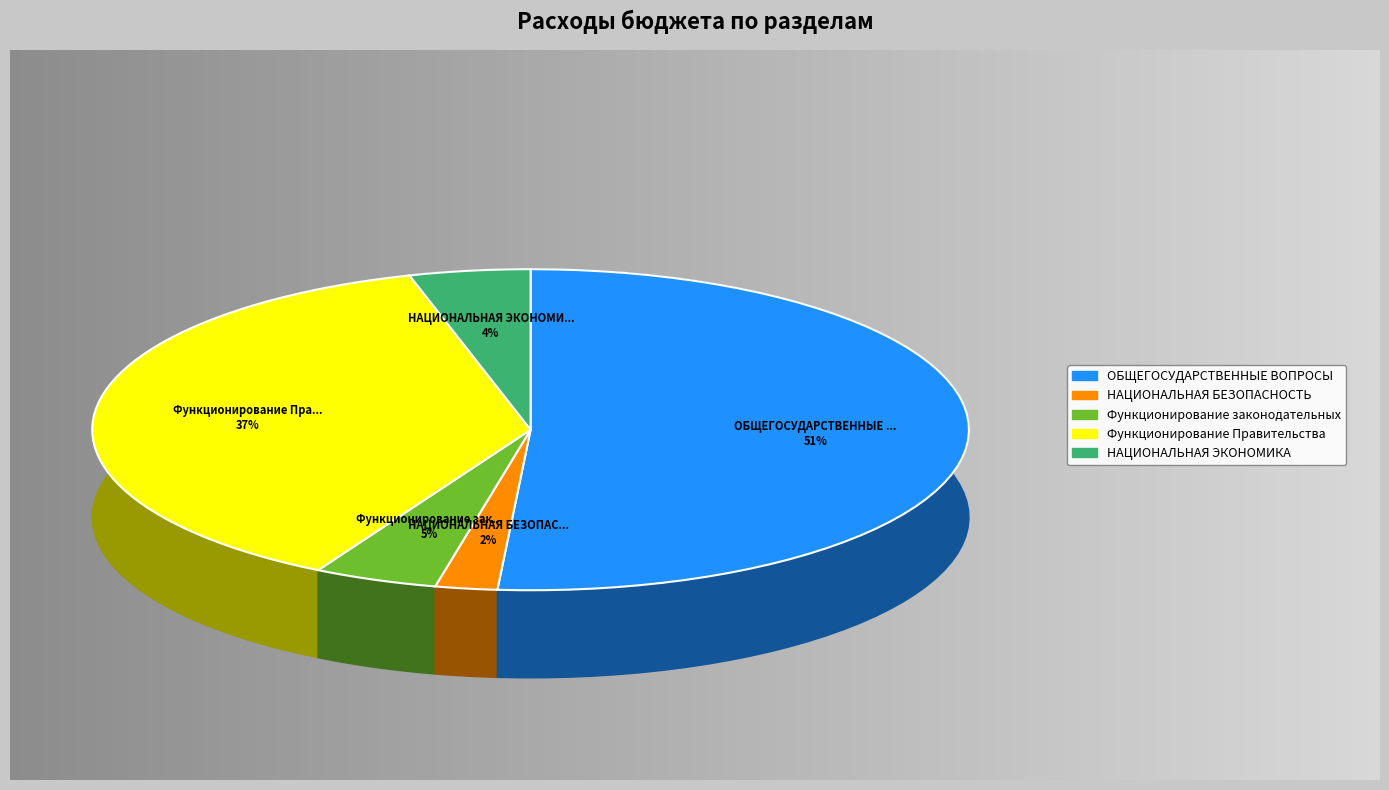

To the nearest percent, what is the difference between the ОБЩЕГОСУДАРСТВЕННЫЕ ВОПРОСЫ and НАЦИОНАЛЬНАЯ ЭКОНОМИКА slice percentages?

47%